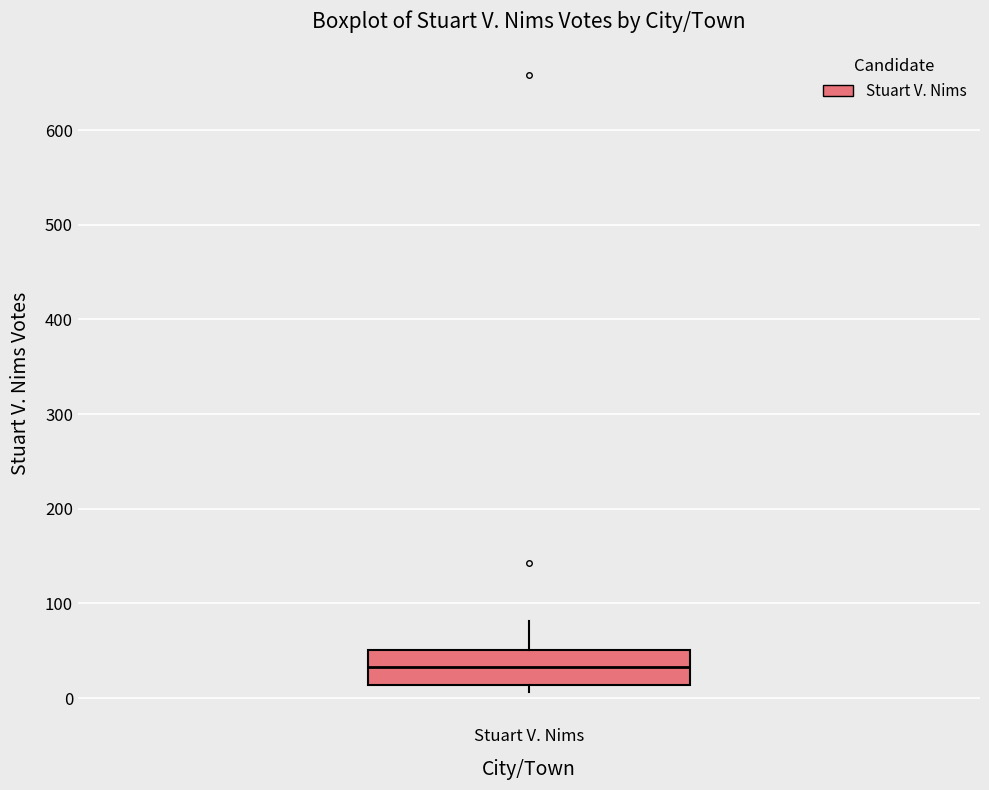

Transcribe this box plot: give where the median line is, the range the box spans, and where the two whiskers end, as read against the y-axis. The values are not printed on the chart, so give them approximately, as read against the axis.

median 30, box 10 to 50, whiskers 10 (just below the box's lower edge) to 80